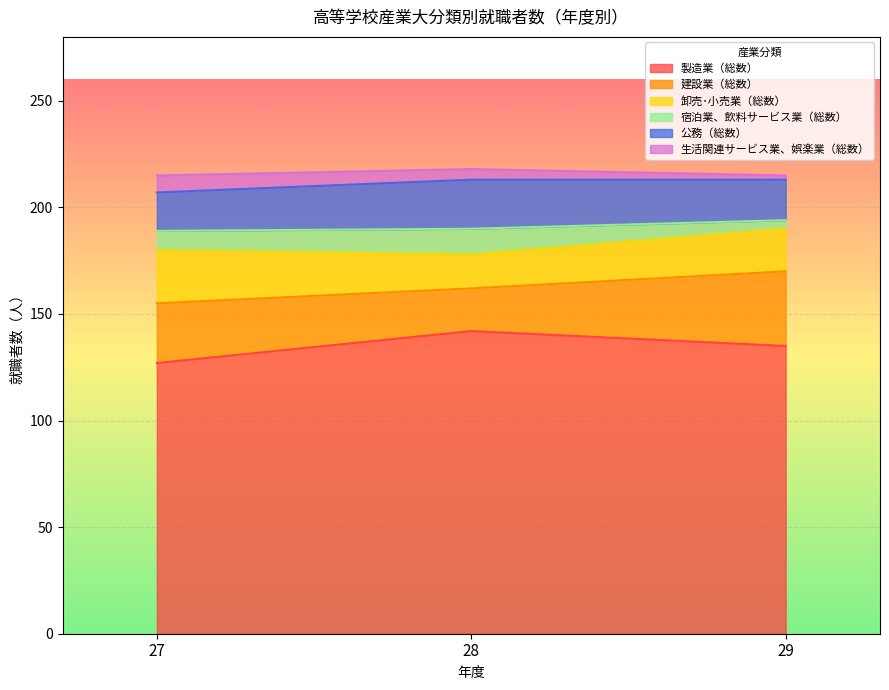

What are all the series names shown in the legend?

製造業（総数）, 建設業（総数）, 卸売･小売業（総数）, 宿泊業、飲料サービス業（総数）, 公務（総数）, 生活関連サービス業、娯楽業（総数）